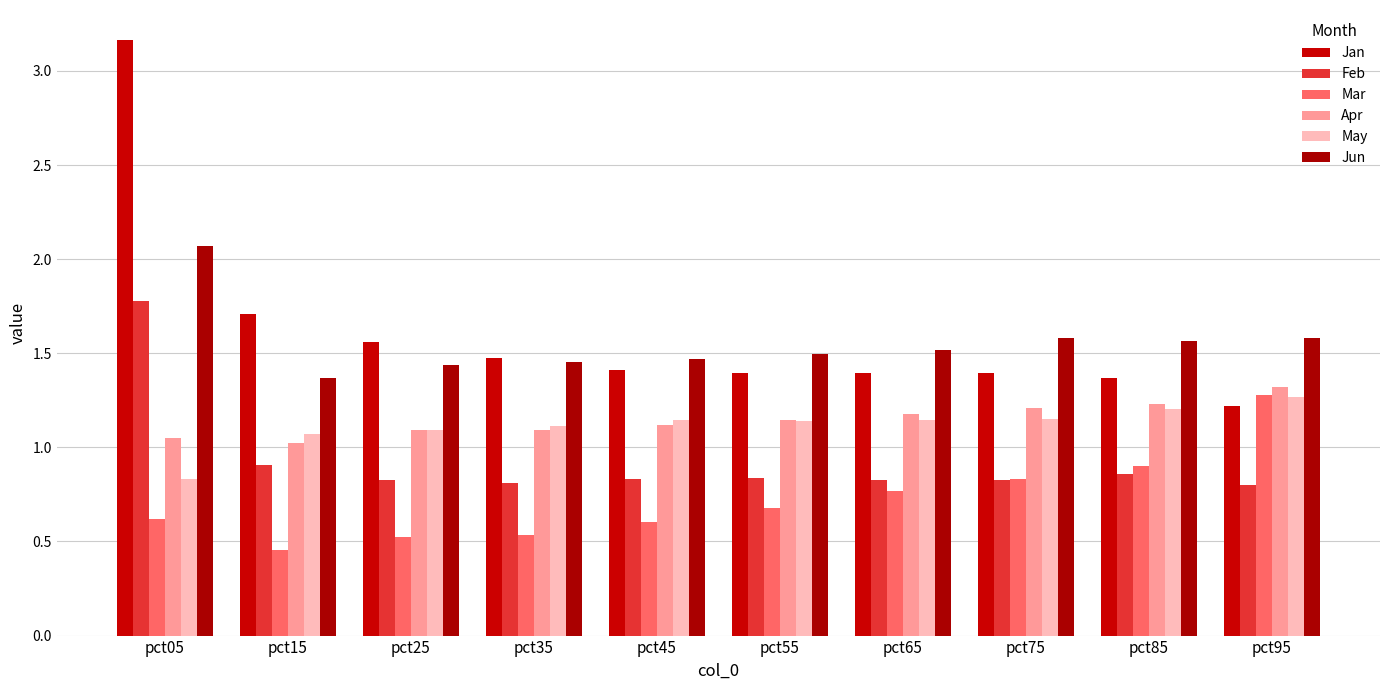

Does the chart contain any negative values?

No